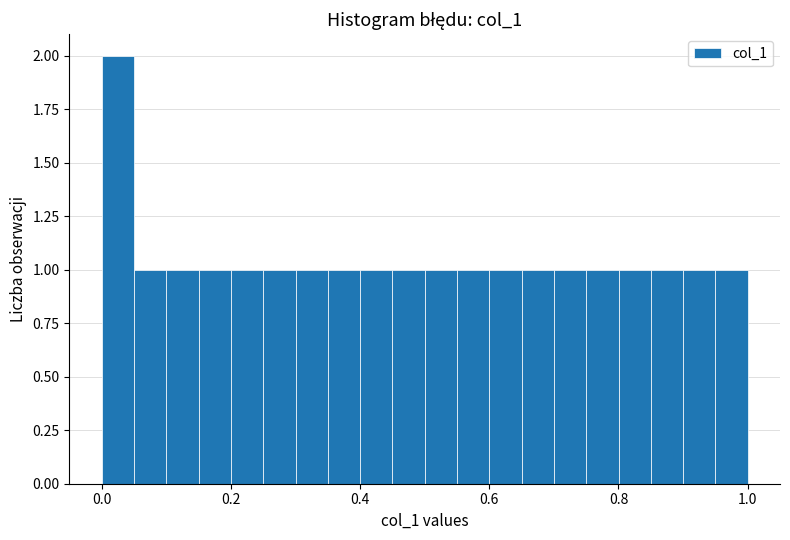

Read against the x-axis, roughly where is the centre of the tallest bar?

0.02